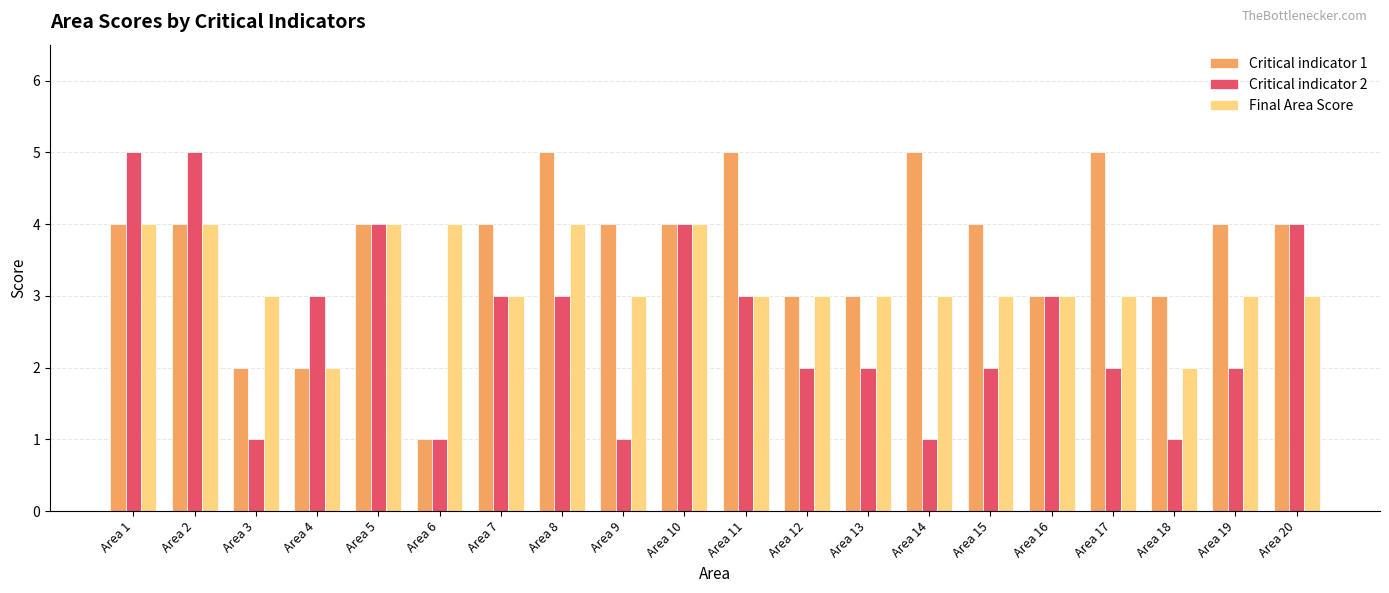

What is the difference between the Critical indicator 1 values at Area 20 and Area 13?

1